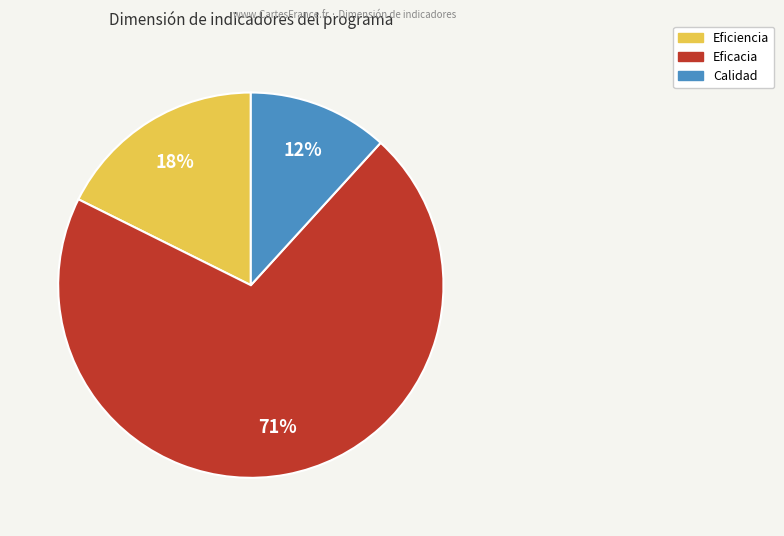

To the nearest percent, what is the average slice percentage?

33%